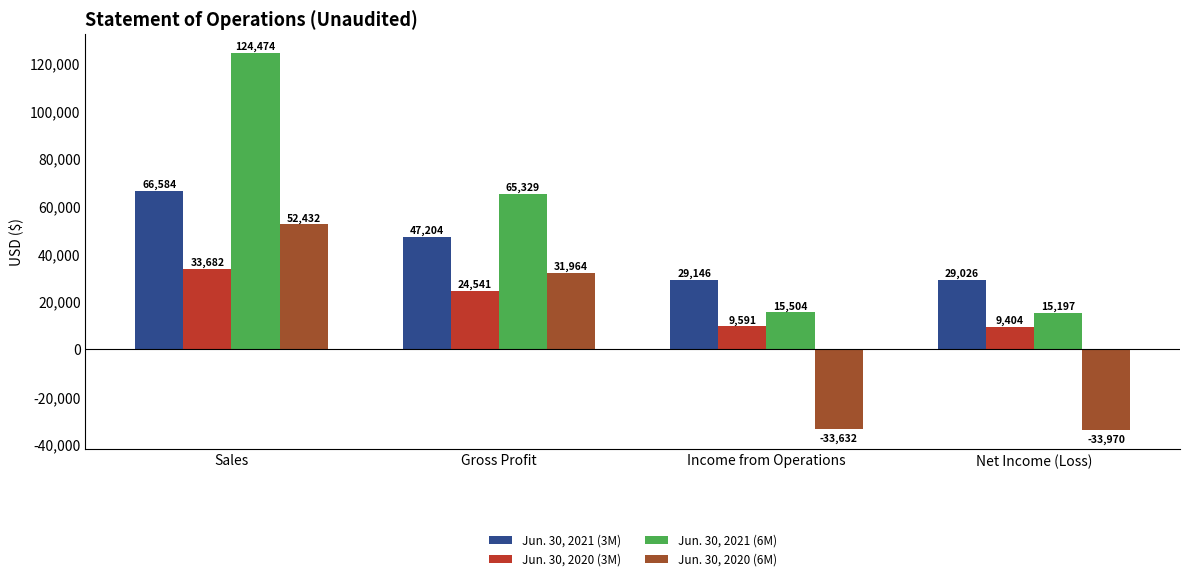

What is the spread (max minus min) of values at Income from Operations?

62778